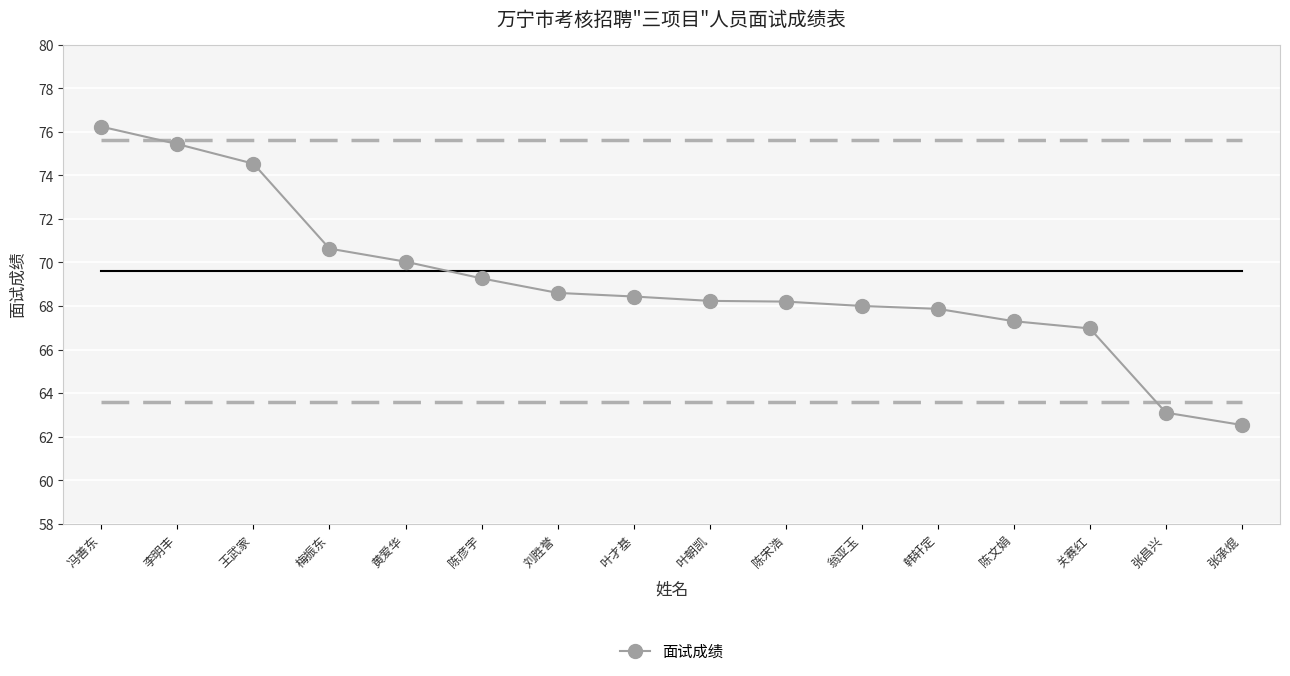

What is the sum of the values at 陈文娟 and 梅振东?

137.9